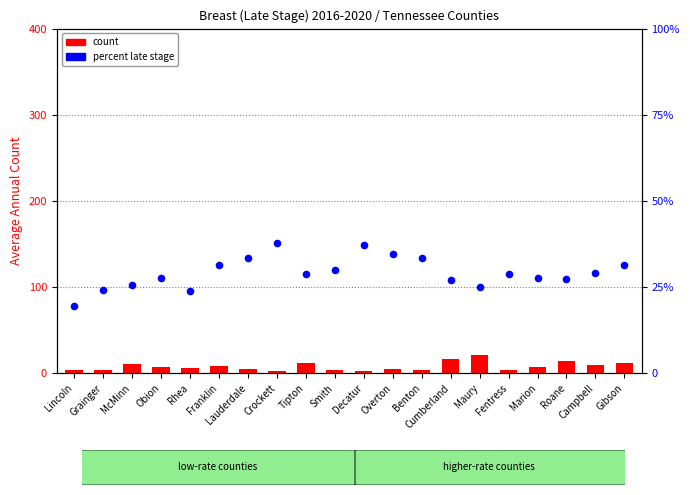

At which category is the sum across all series the highest?

Maury